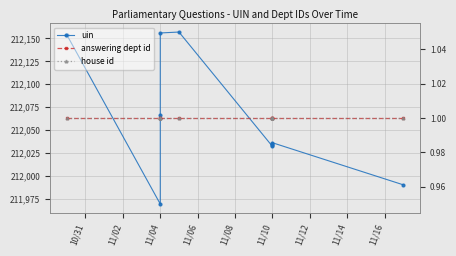

Reading right to left, transcribe all the data shown in this chart.

uin: 211990	212036	212035	212033	212032	212157	212156	212066	211969	212154
answering dept id: 1	1	1	1	1	1	1	1	1	1
house id: 1	1	1	1	1	1	1	1	1	1